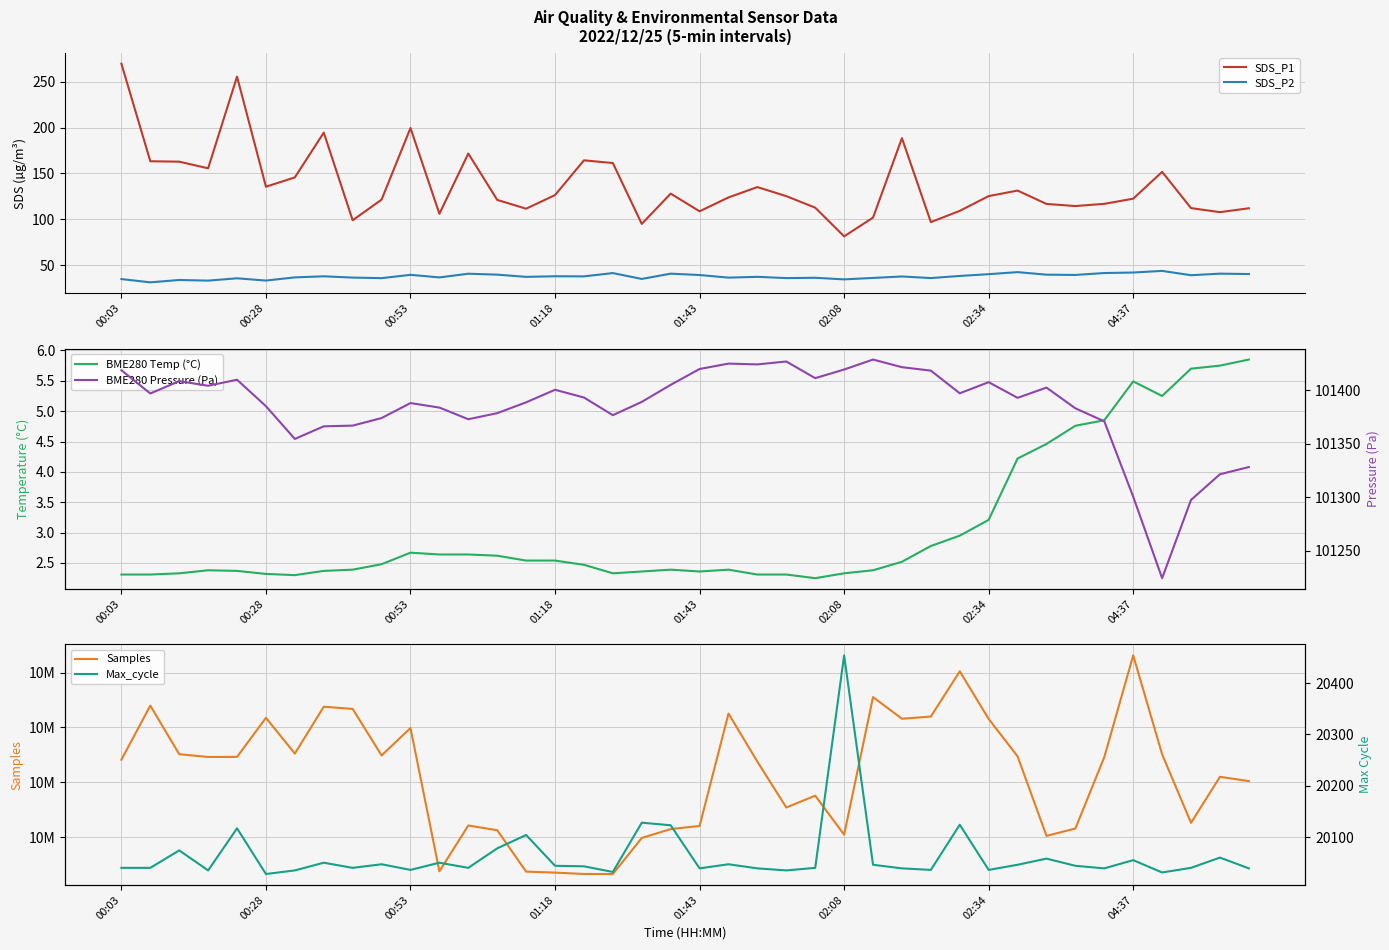

Is this an area chart (filled region under the line)?

No